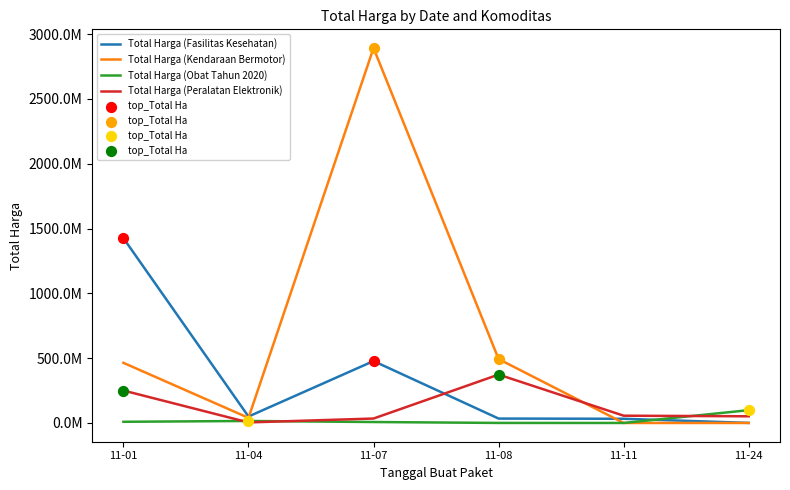

Is this an area chart (filled region under the line)?

No